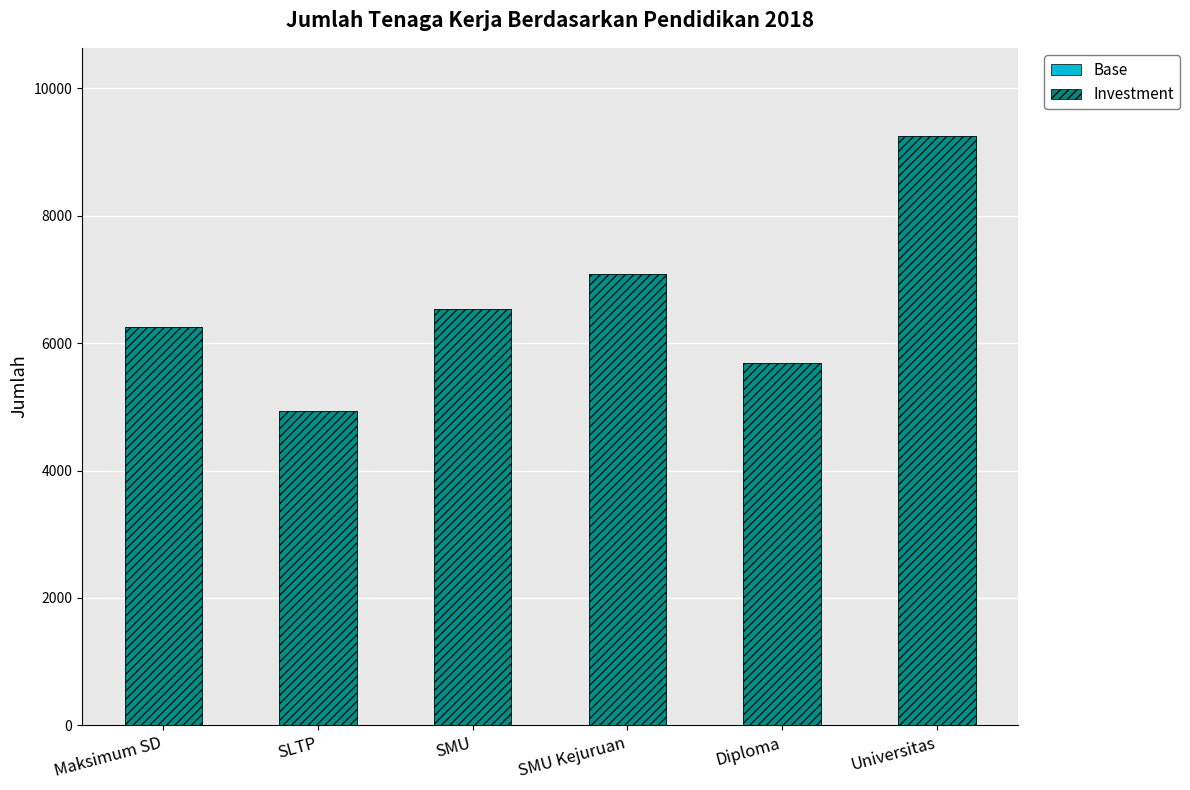

Does the chart contain stacked bars?

No